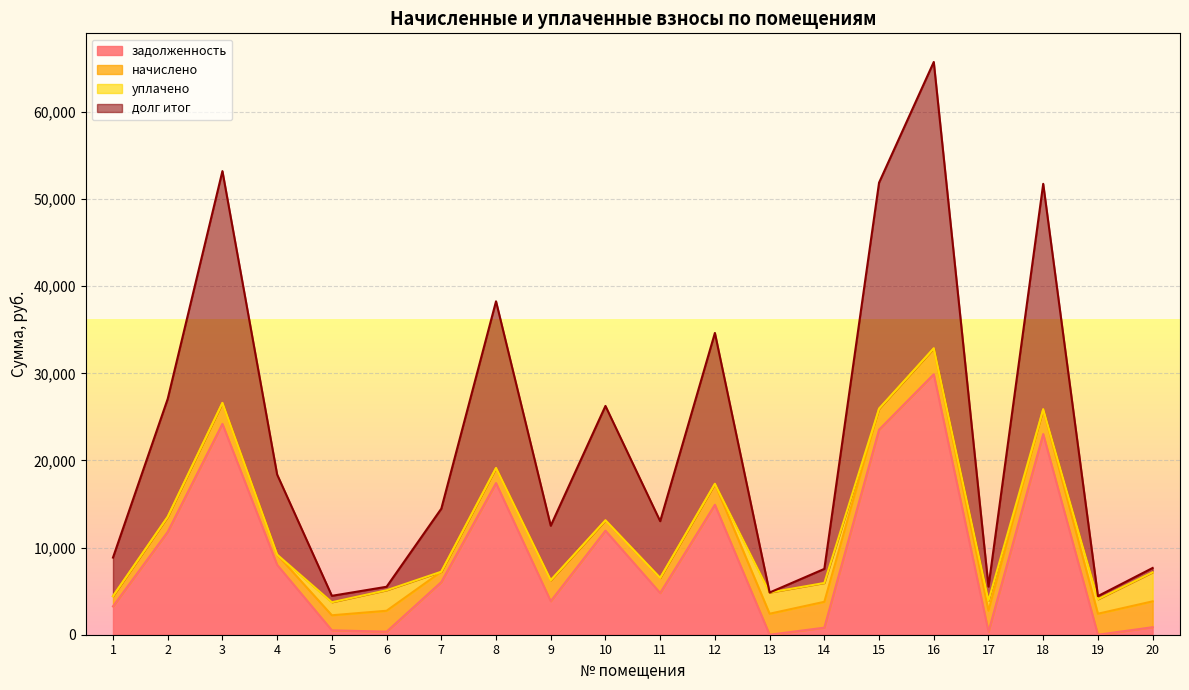

What is the value of the долг итог point at the 16th from the left?

65732.3